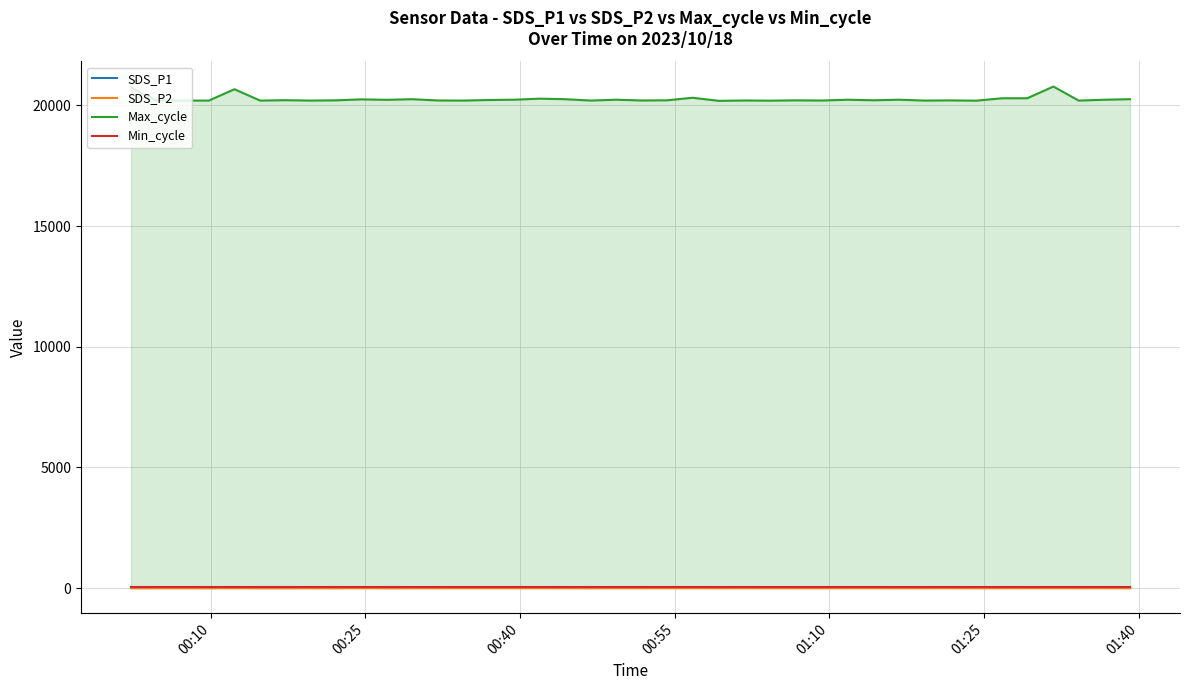

At how many categories does at least one series exceed 18076?

40